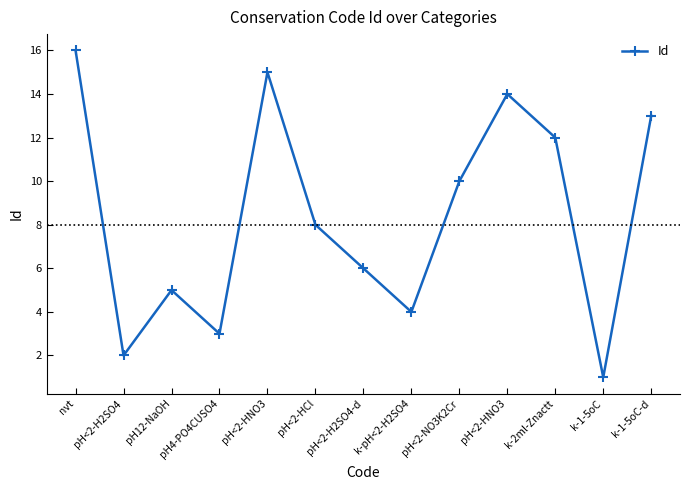

How many categories are shown in the chart?

13